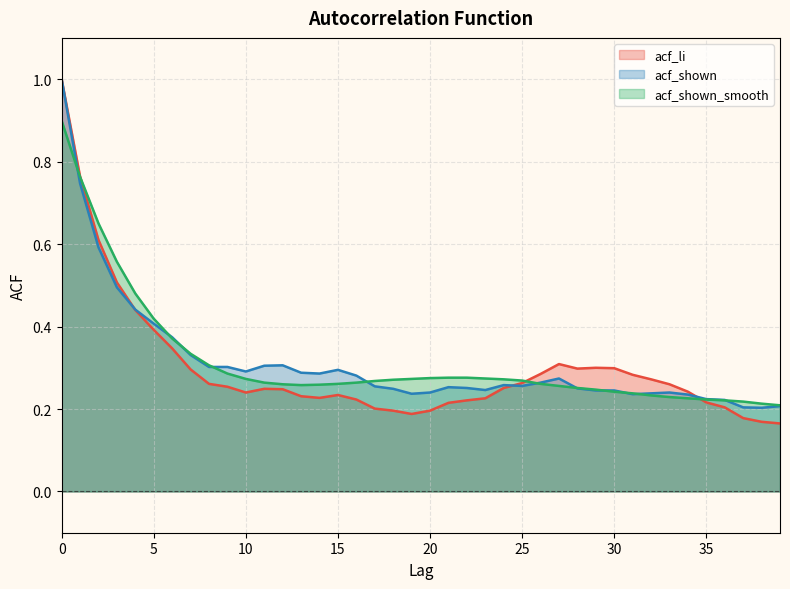

What is the minimum value shown in the chart?

0.2